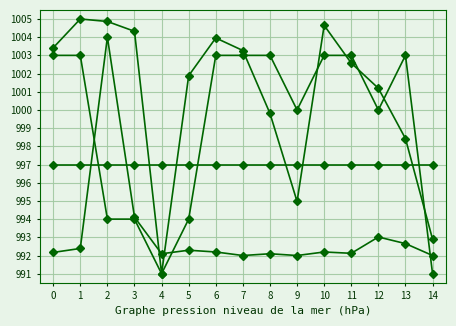

What is the total value across all series at 12?

3991.2